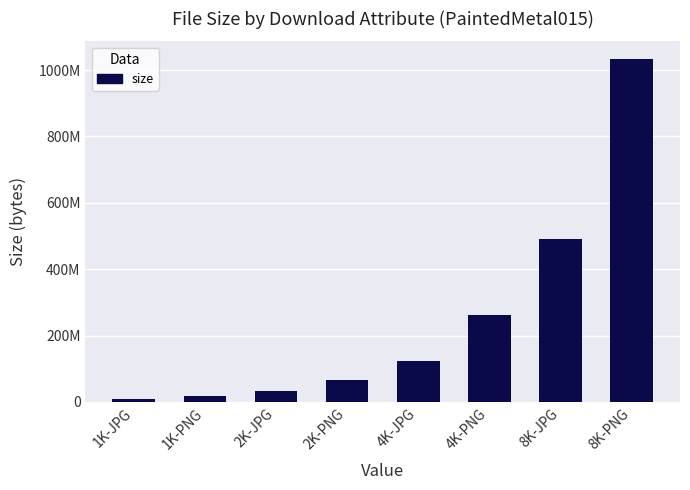

Does the chart contain any negative values?

No